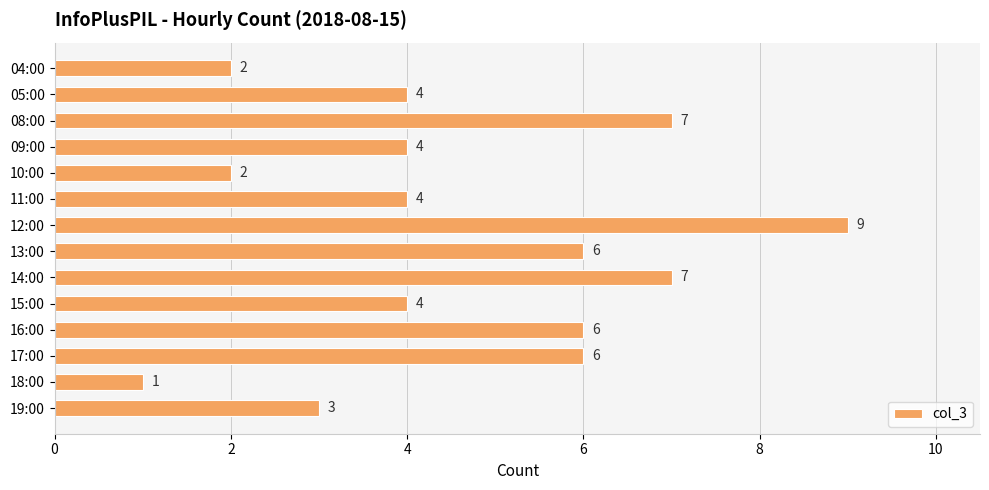

Reading top to bottom, list all the values displayed in this chart.

2	4	7	4	2	4	9	6	7	4	6	6	1	3